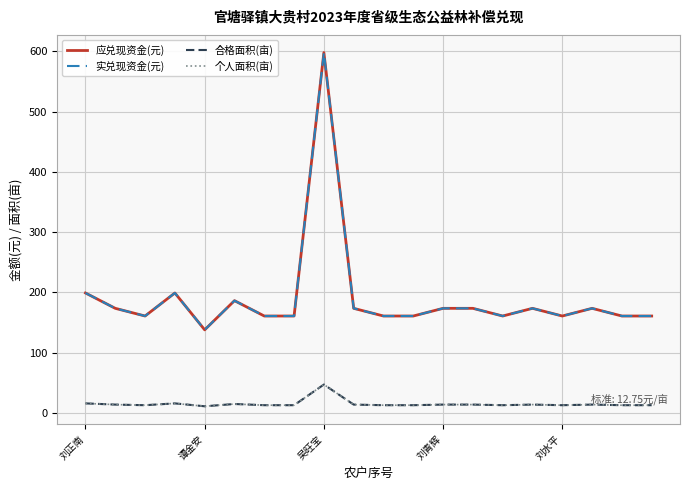

Does the chart have visible grid lines?

Yes